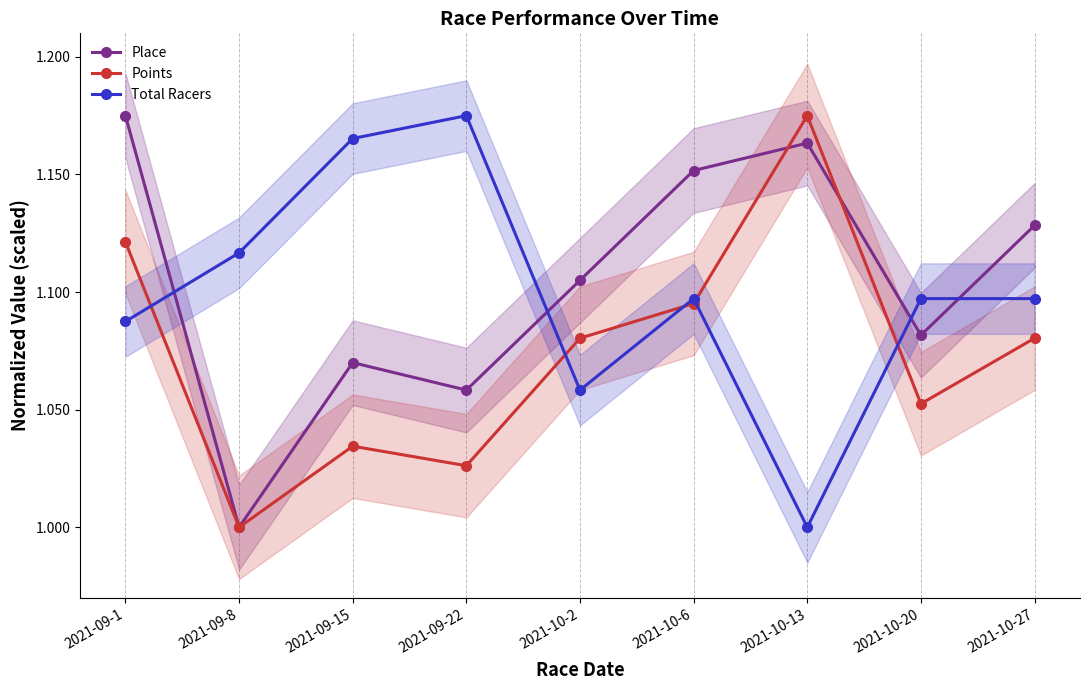

Reading right to left, transcribe all the data shown in this chart.

Place: 2021-10-27=1.1	2021-10-20=1.1	2021-10-13=1.2	2021-10-6=1.2	2021-10-2=1.1	2021-09-22=1.1	2021-09-15=1.1	2021-09-8=1.0	2021-09-1=1.2
Points: 2021-10-27=1.1	2021-10-20=1.1	2021-10-13=1.2	2021-10-6=1.1	2021-10-2=1.1	2021-09-22=1.0	2021-09-15=1.0	2021-09-8=1.0	2021-09-1=1.1
Total Racers: 2021-10-27=1.1	2021-10-20=1.1	2021-10-13=1.0	2021-10-6=1.1	2021-10-2=1.1	2021-09-22=1.2	2021-09-15=1.2	2021-09-8=1.1	2021-09-1=1.1